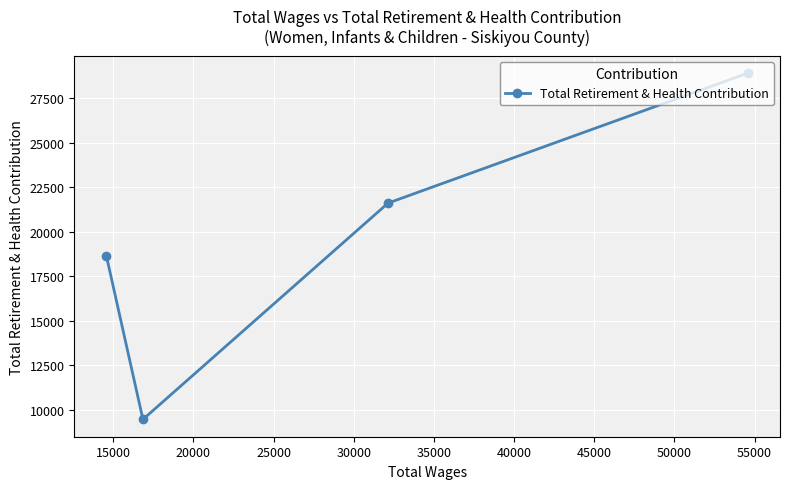

What is the maximum value shown in the chart?

28924